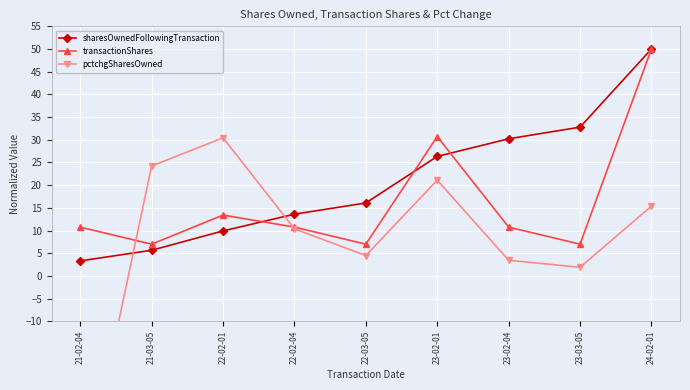

What are all the series names shown in the legend?

sharesOwnedFollowingTransaction, transactionShares, pctchgSharesOwned